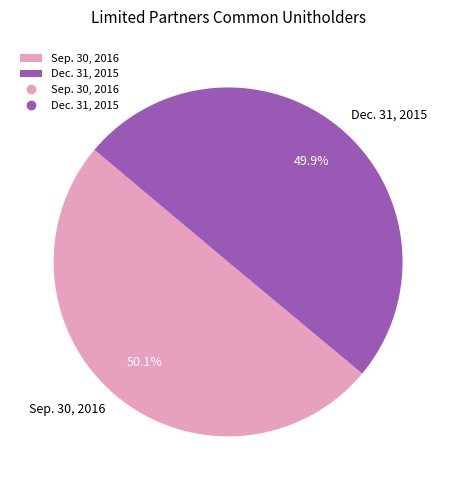

To the nearest percent, what is the average slice percentage?

50%